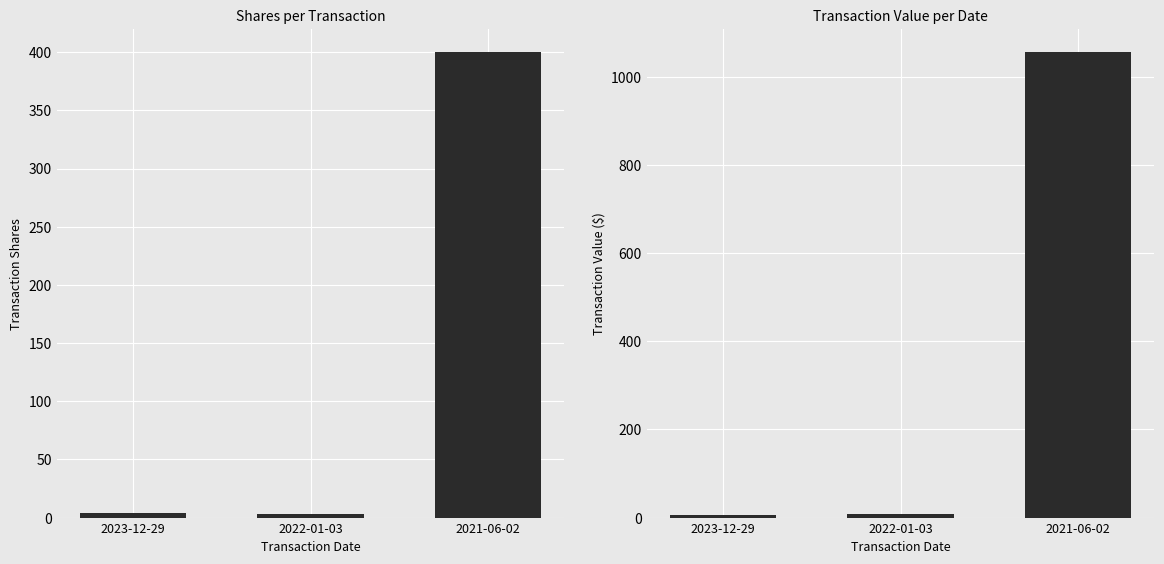

List the labels in order of transactionShares value, largest first.

2021-06-02, 2023-12-29, 2022-01-03